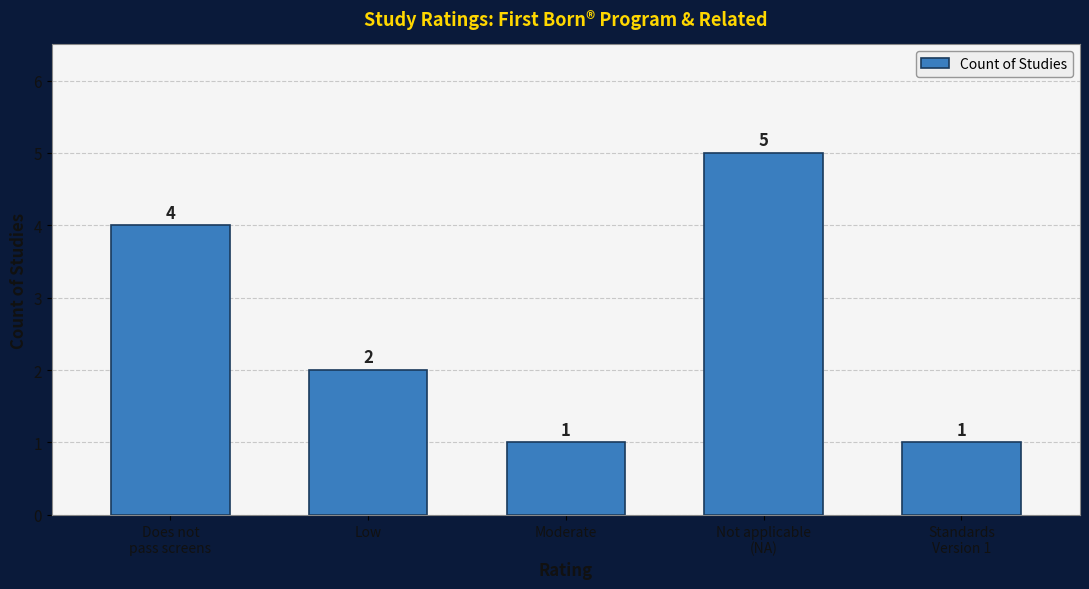

What is the difference between the maximum and minimum values?

4